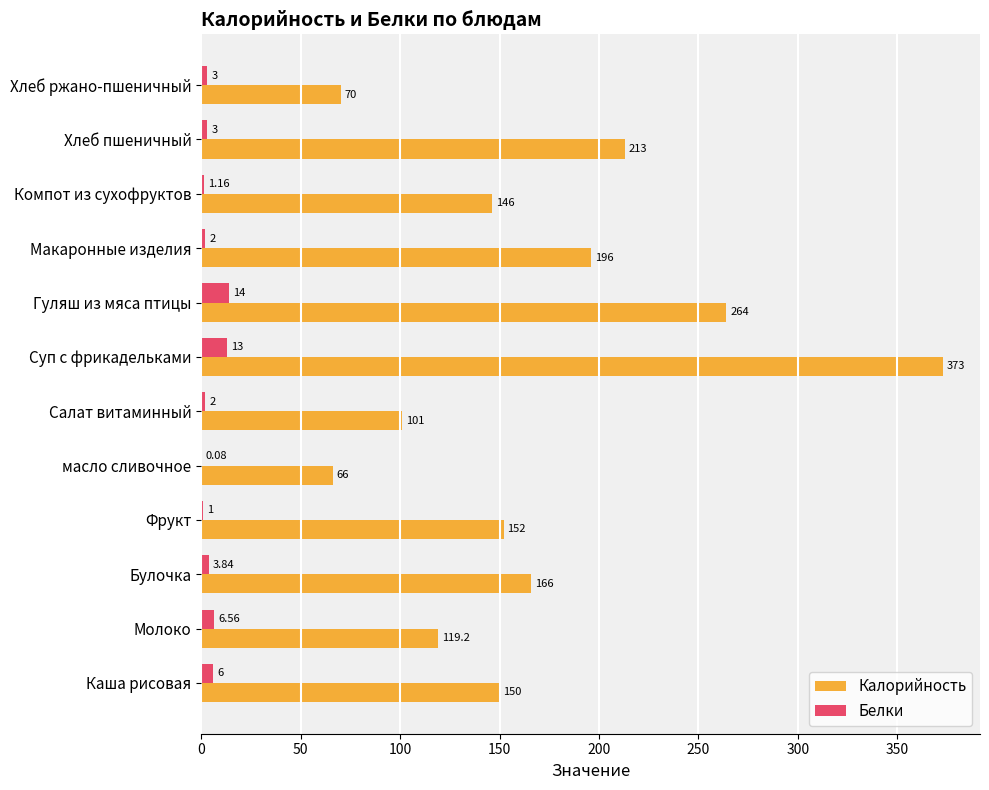

Where is Белки nearest to the value 7?

Молоко